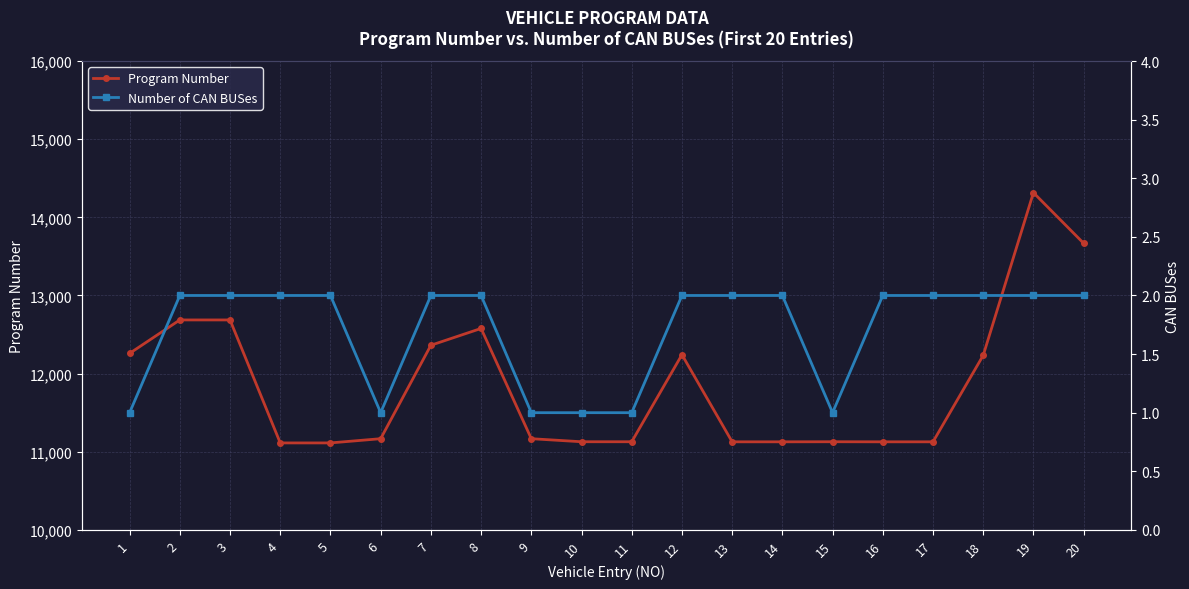

Rank the series at 13 from lowest to highest value.

Number of CAN BUSes, Program Number